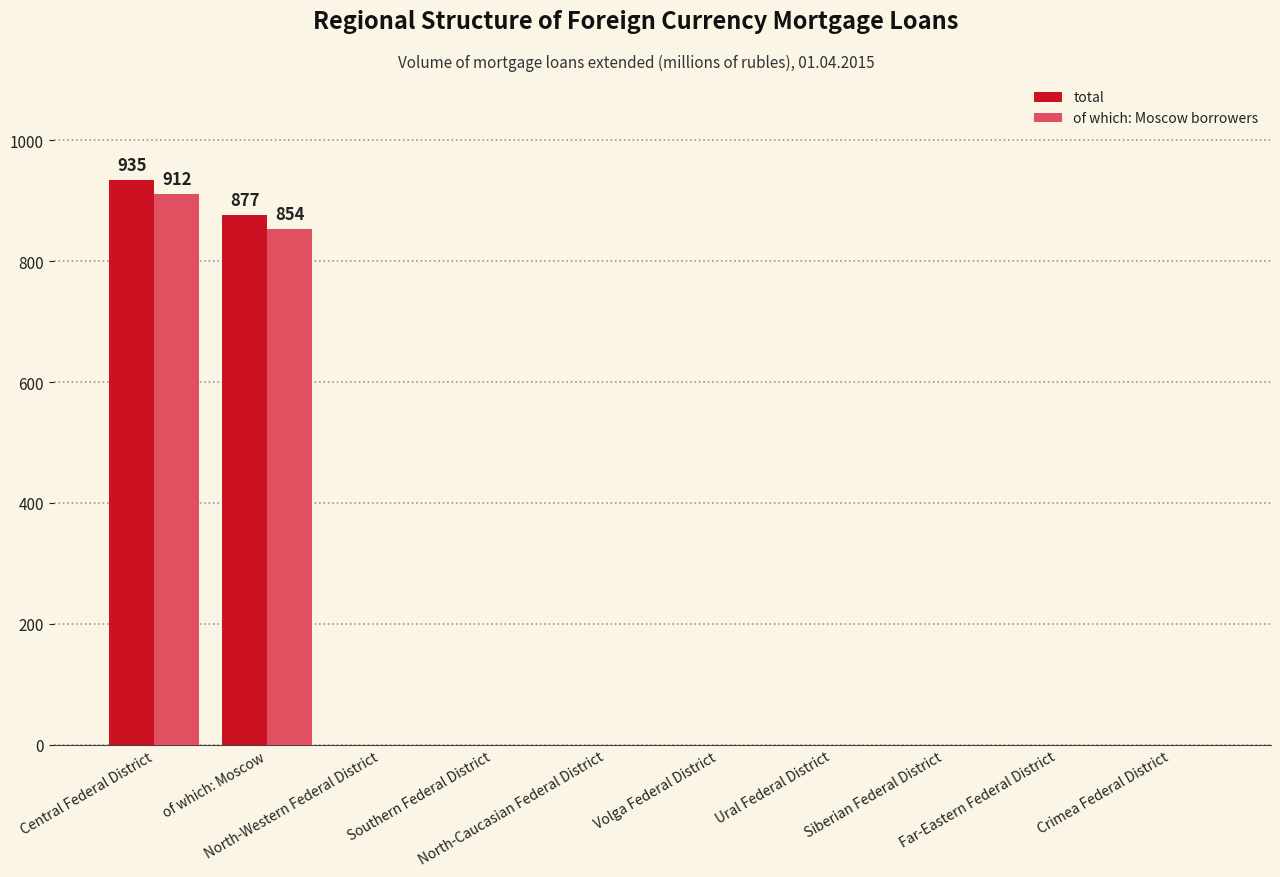

What is the sum of all total values?

1812